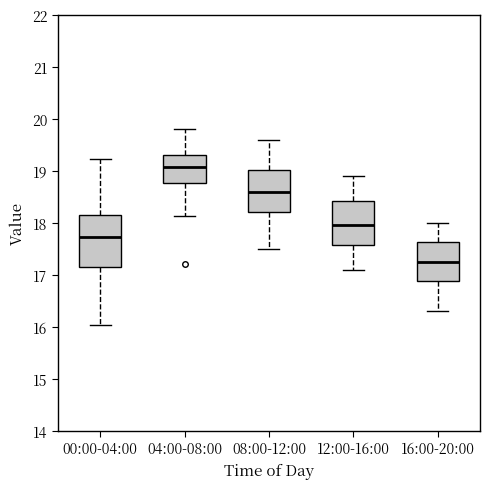

Which box has the highest median line?

04:00-08:00